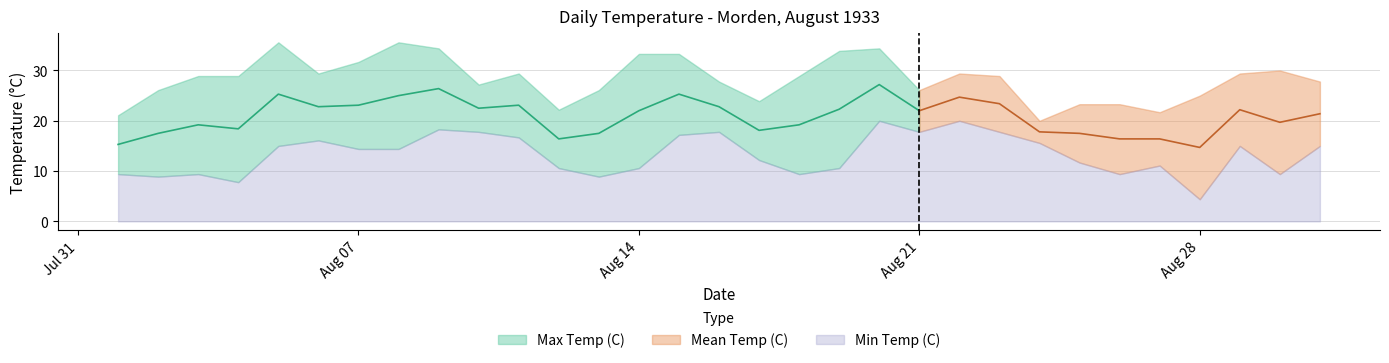

What is the sum of the Max Temp (C) values at 1933-08-15 and 1933-08-01?

54.4